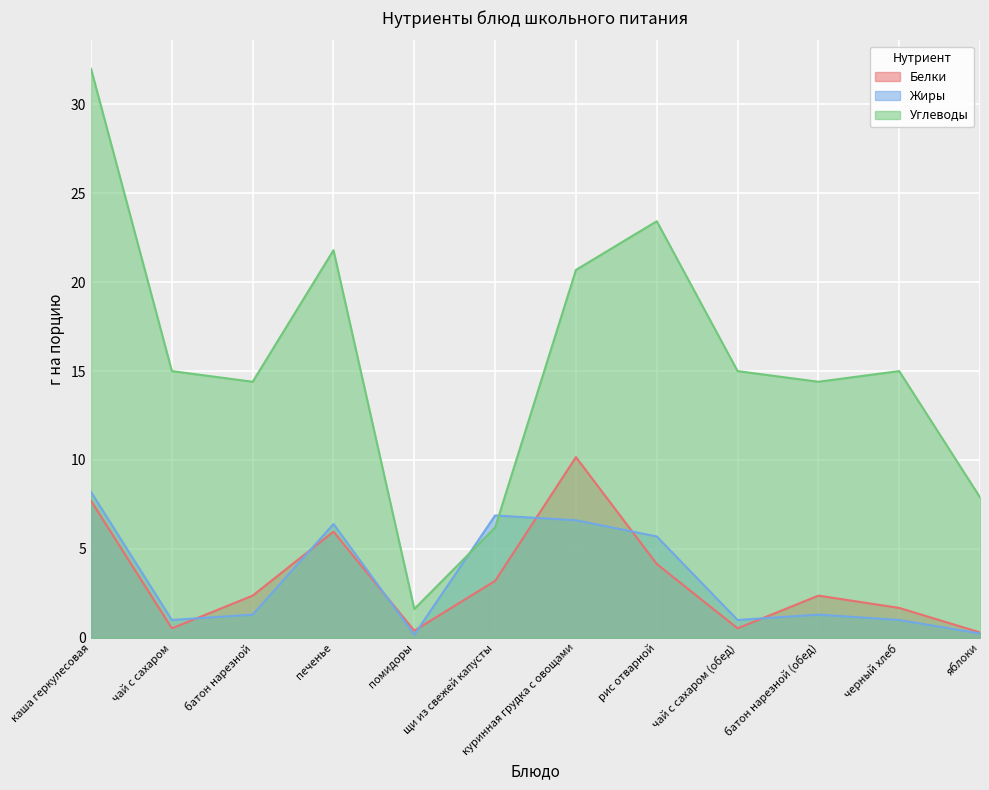

The Углеводы series shows 20.7 at куринная грудка с овощами. True or false?

True